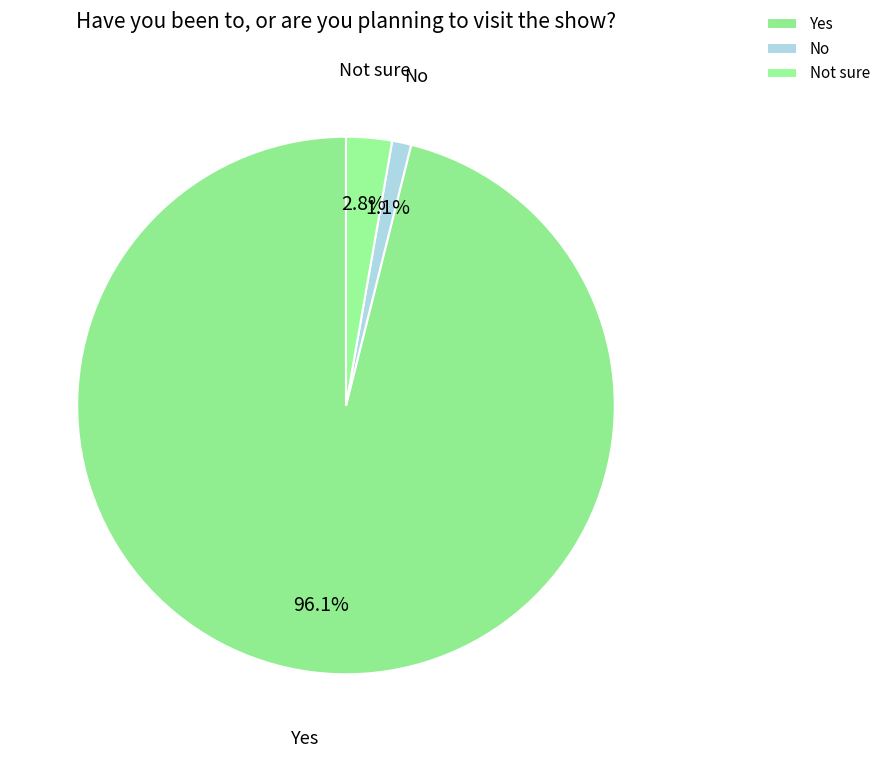

How many segments does this pie chart have?

3